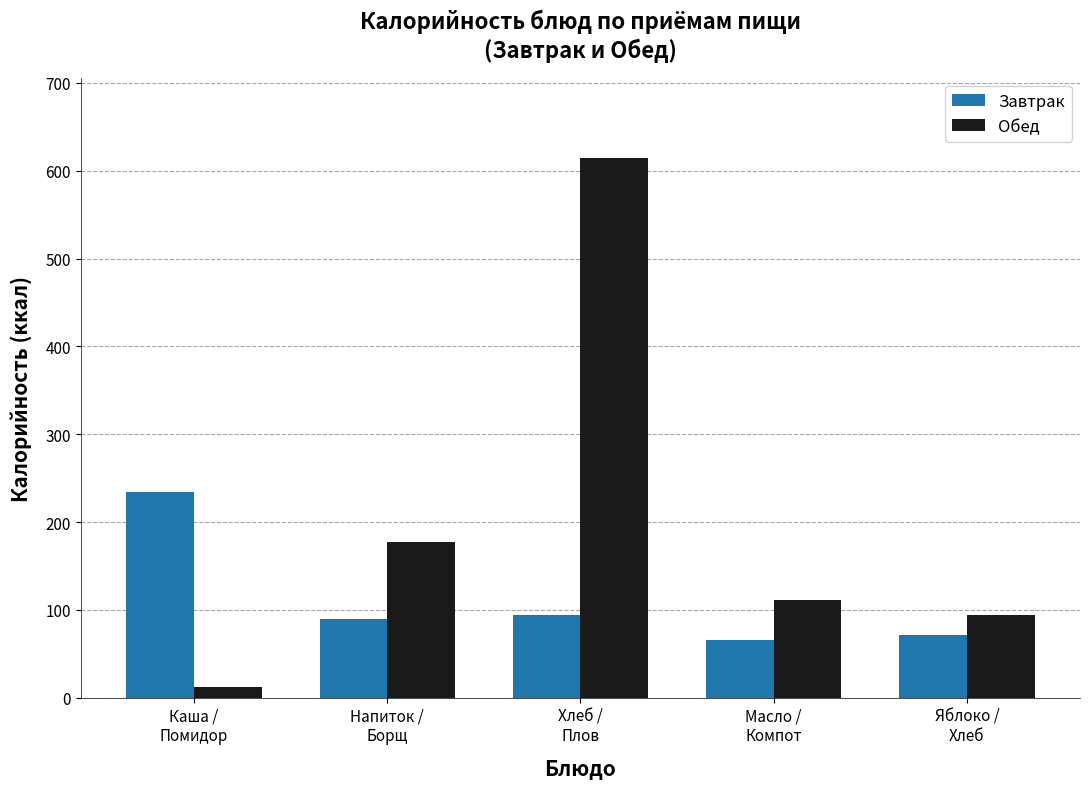

Reading left to right, extract all data points from this chart.

Завтрак: 234.0	90.0	94.0	66.0	71.0
Обед: 12.0	176.8	614.0	111.0	94.0